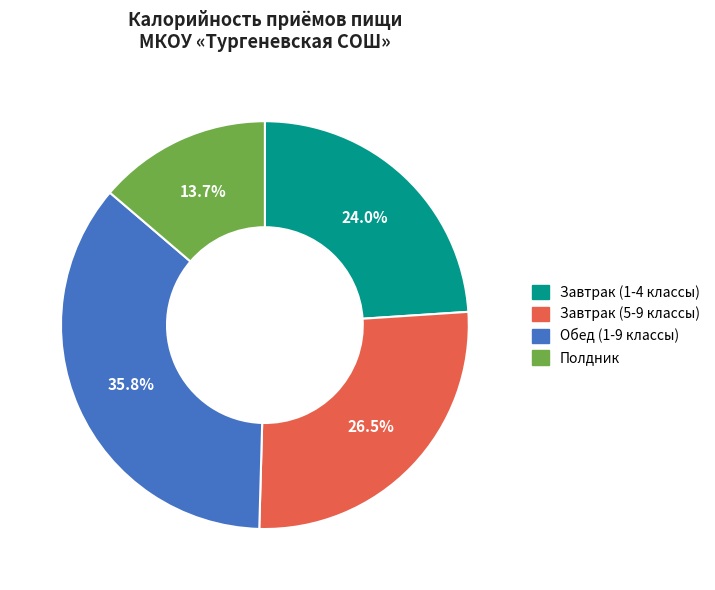

Does Полдник account for over 50% of the chart?

No